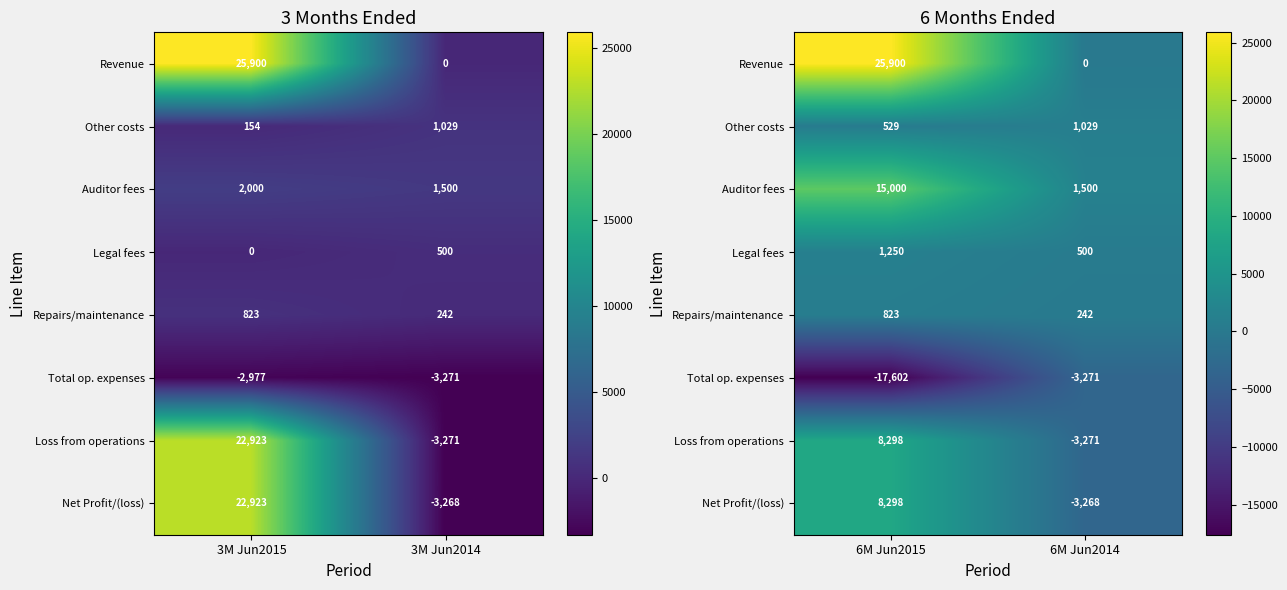

Which category has the lowest value in the Repairs/maintenance series?

6M Jun2014